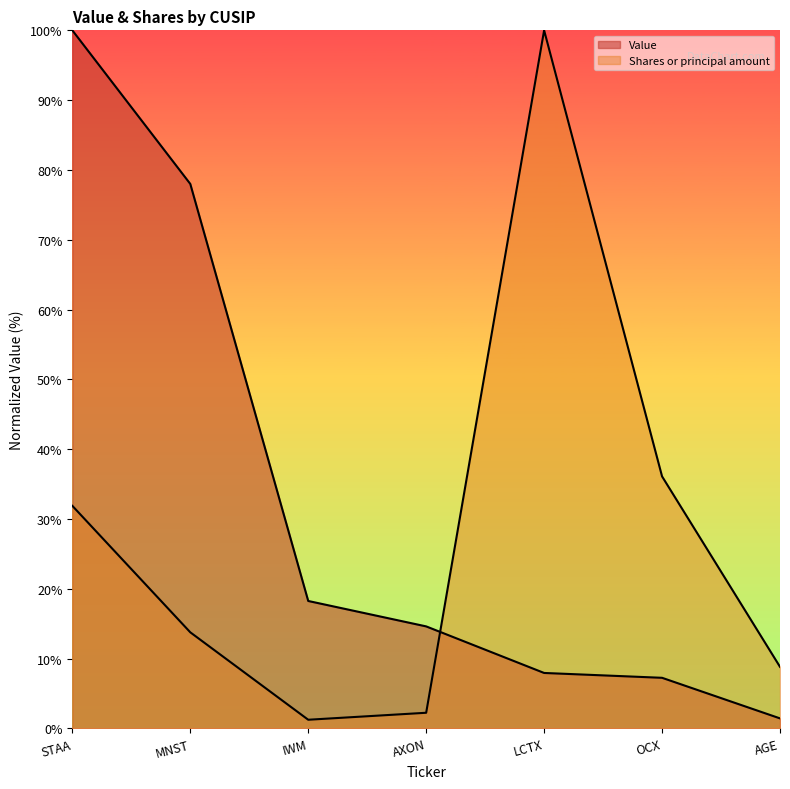

At OCX, list the series in order from smallest to largest.

Value, Shares or principal amount